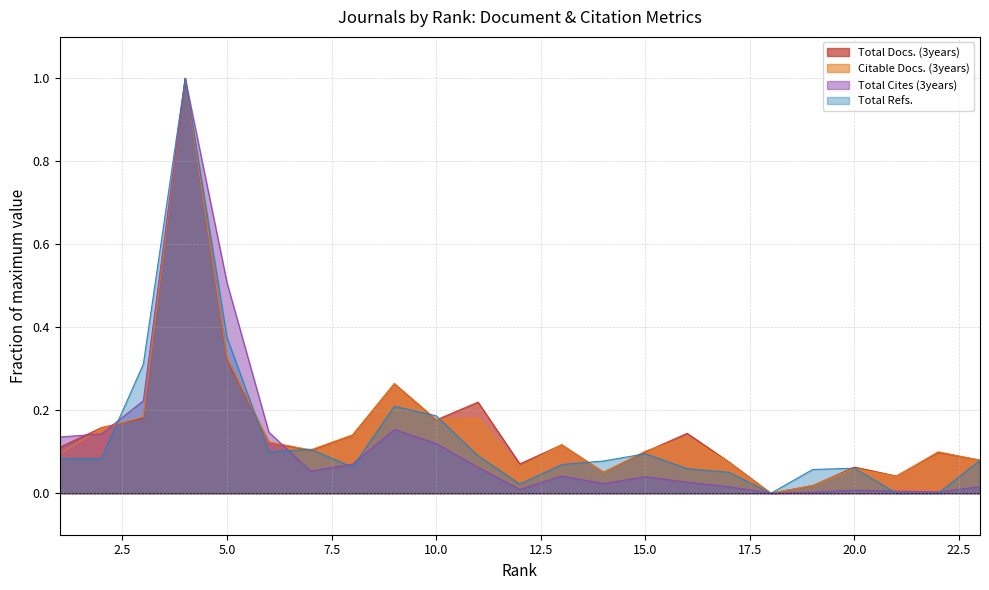

What is the spread (max minus min) of values at 10?

0.1